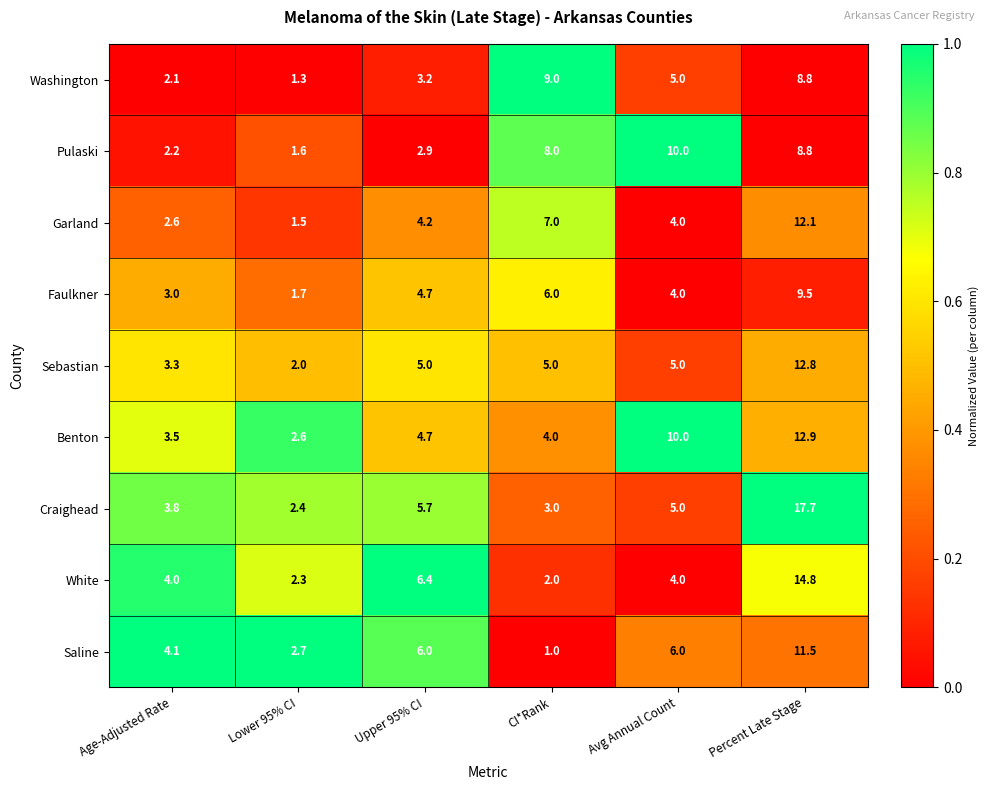

Which category has the highest value across all series?

Percent Late Stage